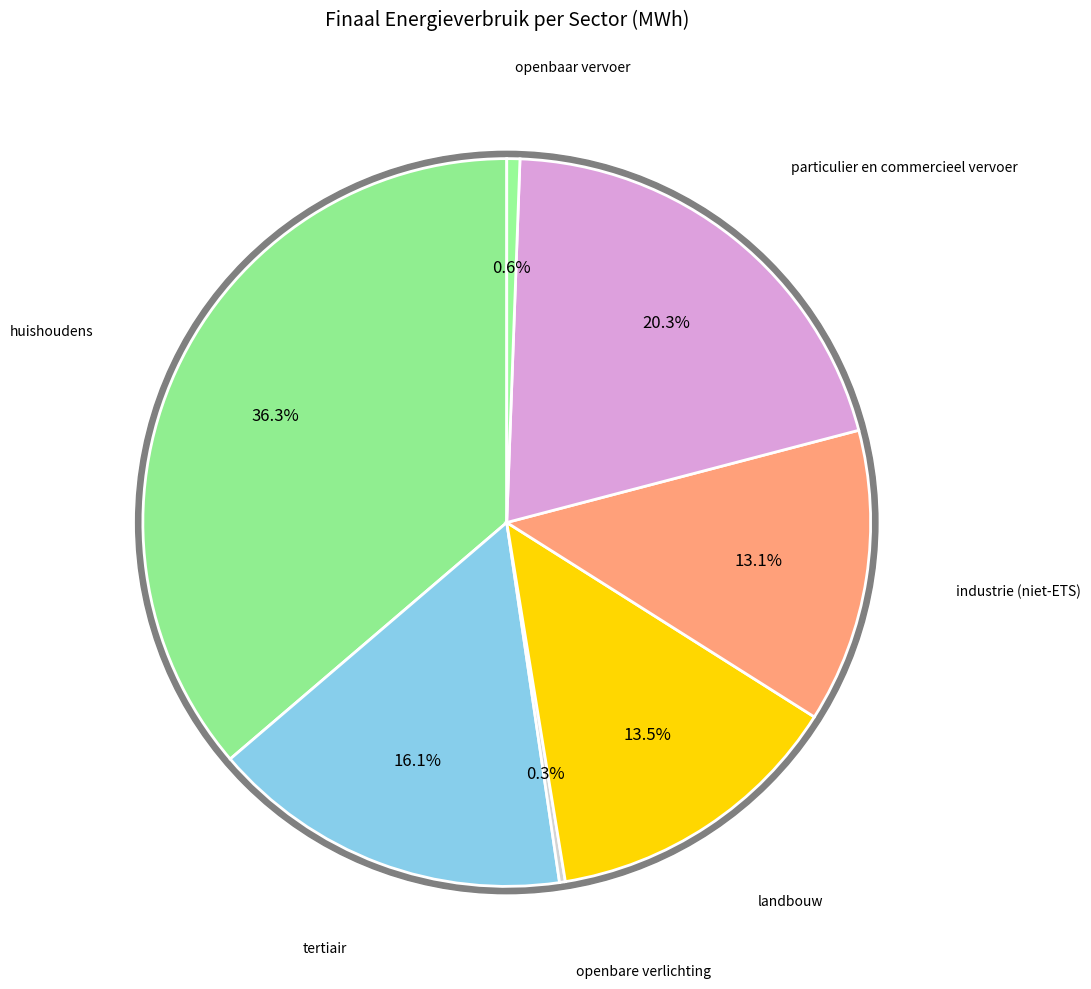

Is it true that tertiair is 21% of the pie?

False